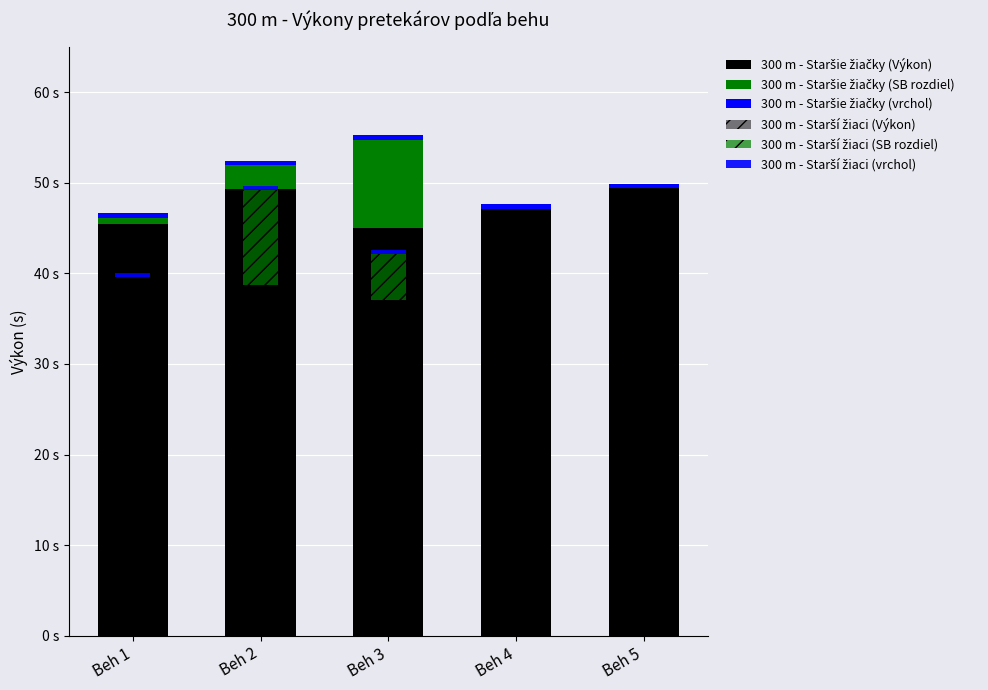

How many values in the 300 m - Staršie žiačky (Výkon) series are below 47?

2